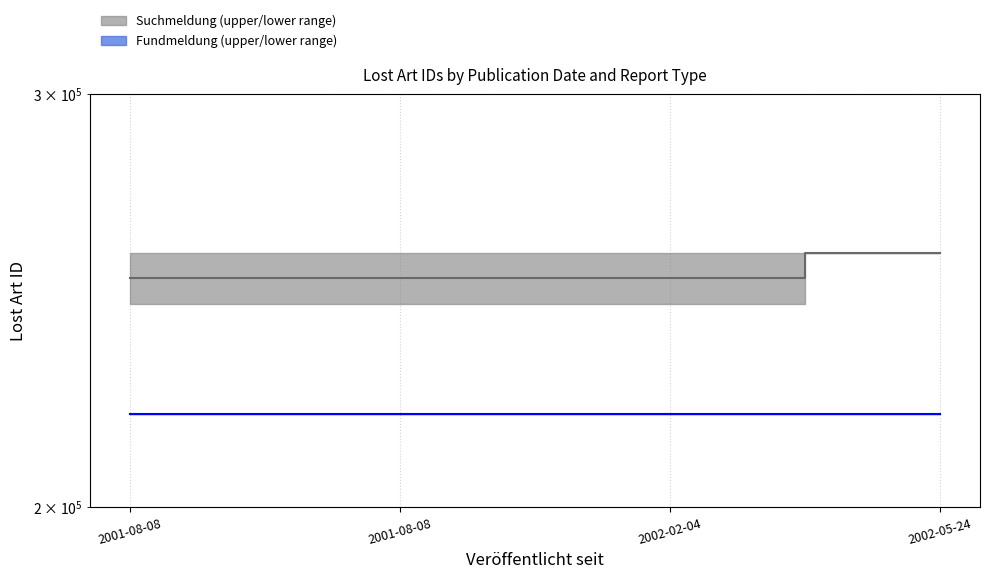

True or false: Fundmeldung (upper) has more than 2 interior local peaks.

False